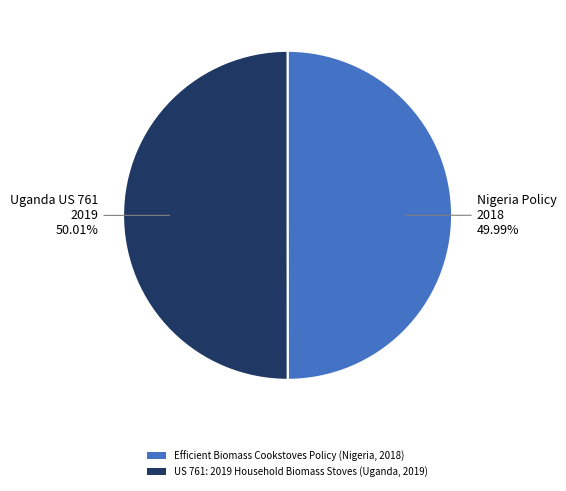

Count the number of slices in the pie.

2